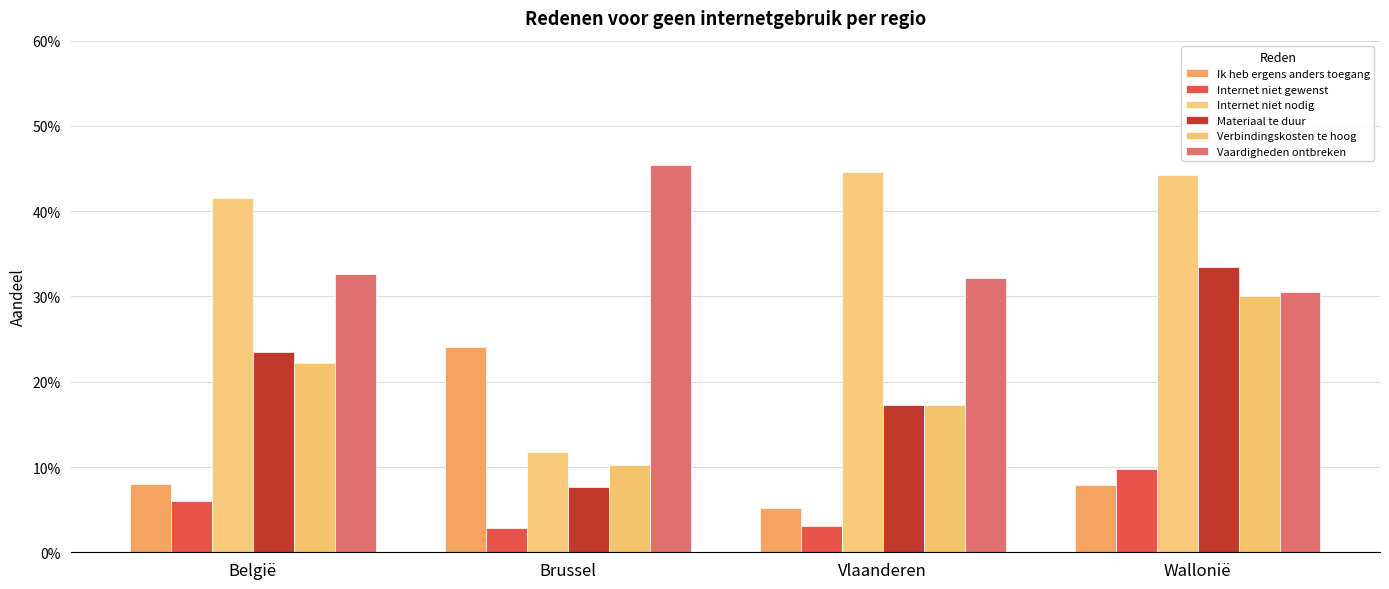

What is the label of the 4th bar from the left?

Wallonië